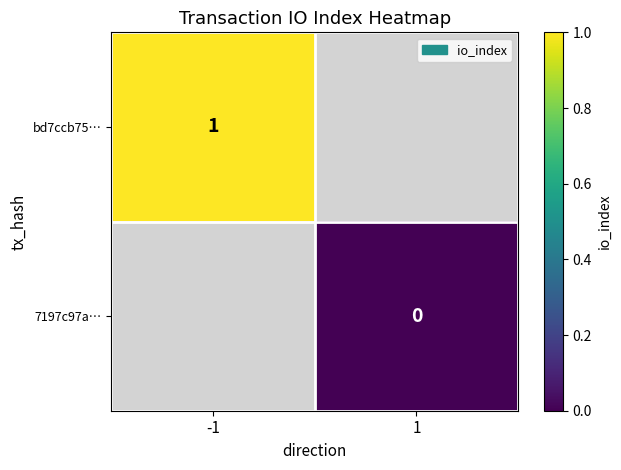

Is it true that bd7ccb75… equals 1.4 at -1?

False